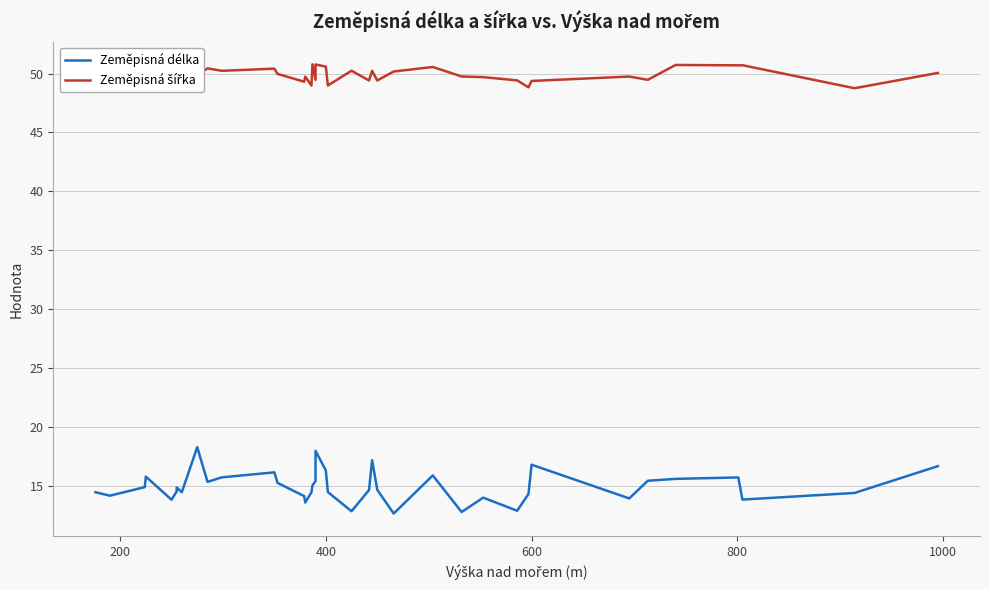

How many interior local peaks does the Zeměpisná šířka series have?

13